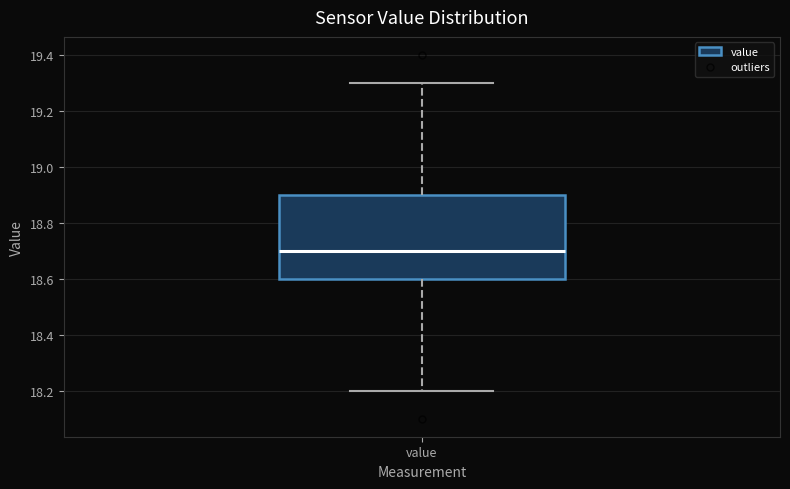

Read this box plot against the y-axis: the position of the median line, the range covered by the box, and the ends of both whiskers. The values are not printed on the chart, so give them approximately, as read against the axis.

median 18.7, box 18.6 to 18.9, whiskers 18.2 to 19.3